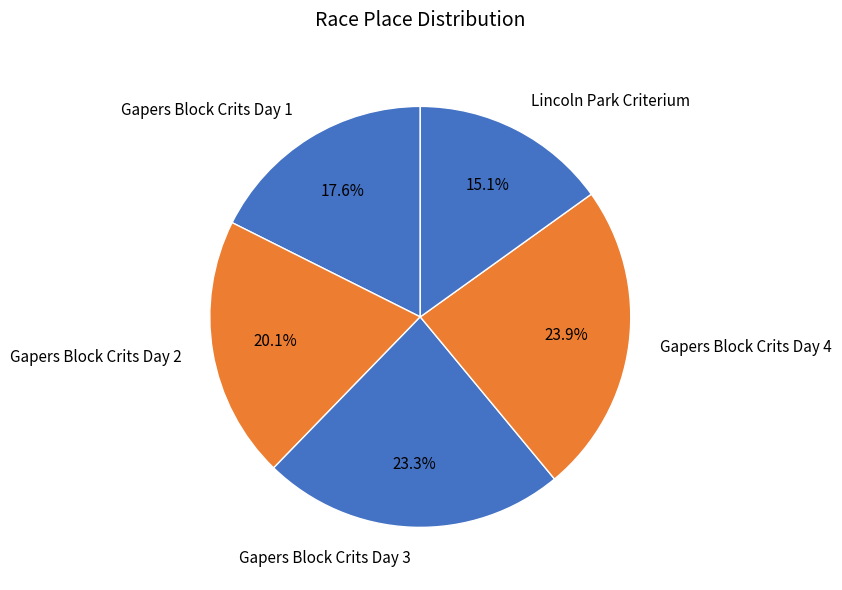

What is the ratio of the value at Lincoln Park Criterium to the value at Gapers Block Crits Day 4?

0.6